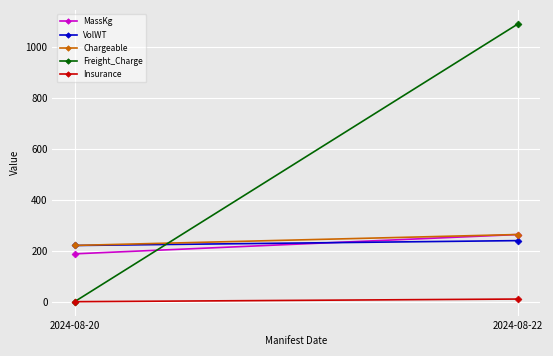

True or false: Insurance has a value of 3.9 at 2024-08-22.

False